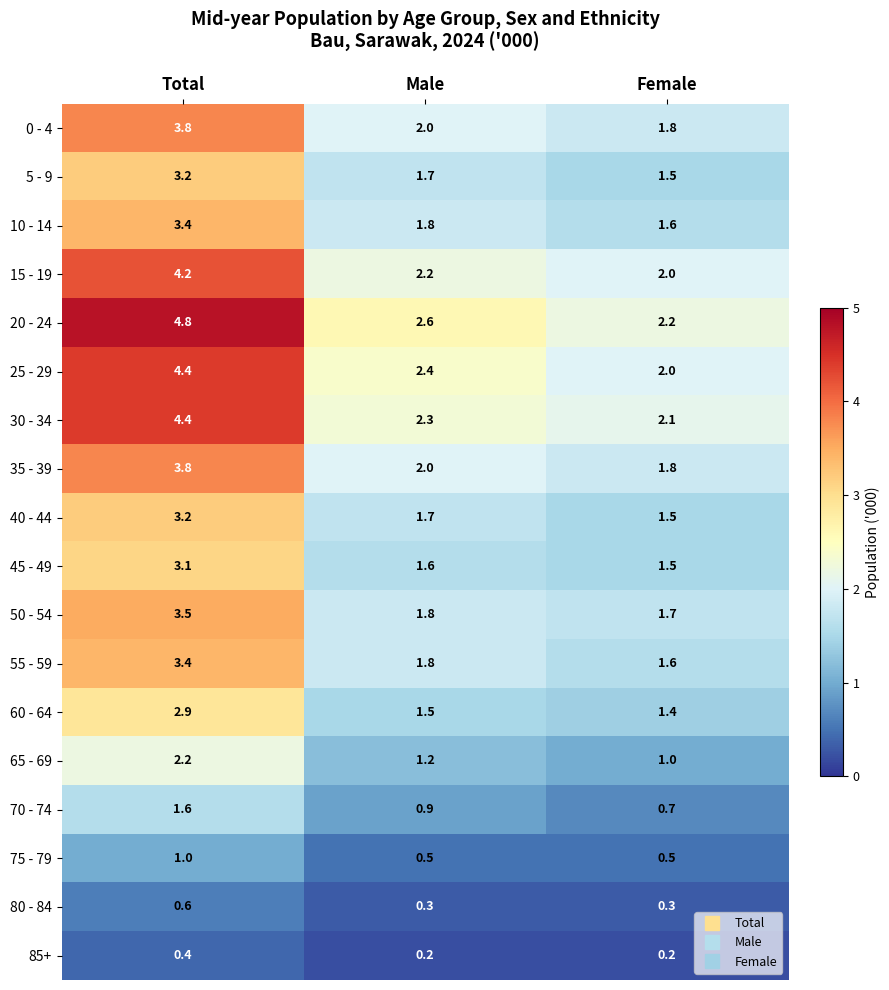

Which category has the highest value in the 85+ series?

Total